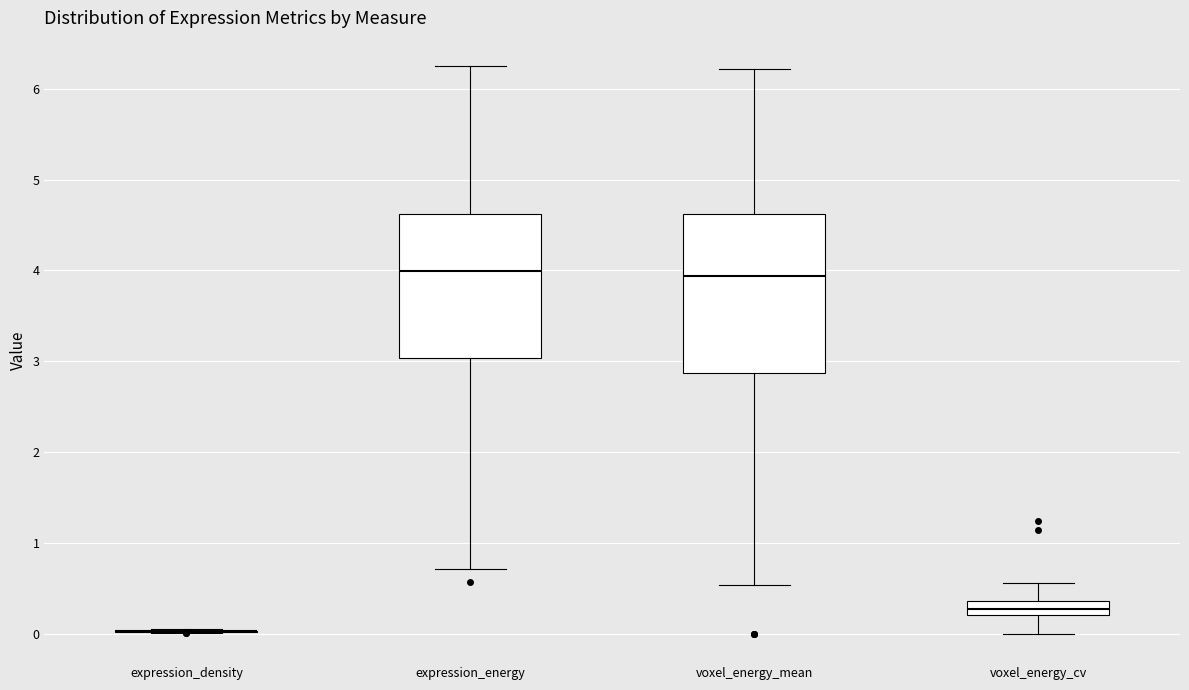

Reading left to right, transcribe this box plot: for each box, give where its median line is, the range the box spans, and where its two whiskers end, as read against the y-axis. The values are not printed on the chart, so give them approximately, as read against the axis.

expression_density: box collapsed to a line at 0.0, whiskers 0.0 to 0.0
expression_energy: median 4.0, box 3.0 to 4.6, whiskers 0.7 to 6.2
voxel_energy_mean: median 3.9, box 2.9 to 4.6, whiskers 0.5 to 6.2
voxel_energy_cv: median 0.3, box 0.2 to 0.4, whiskers 0.0 to 0.6